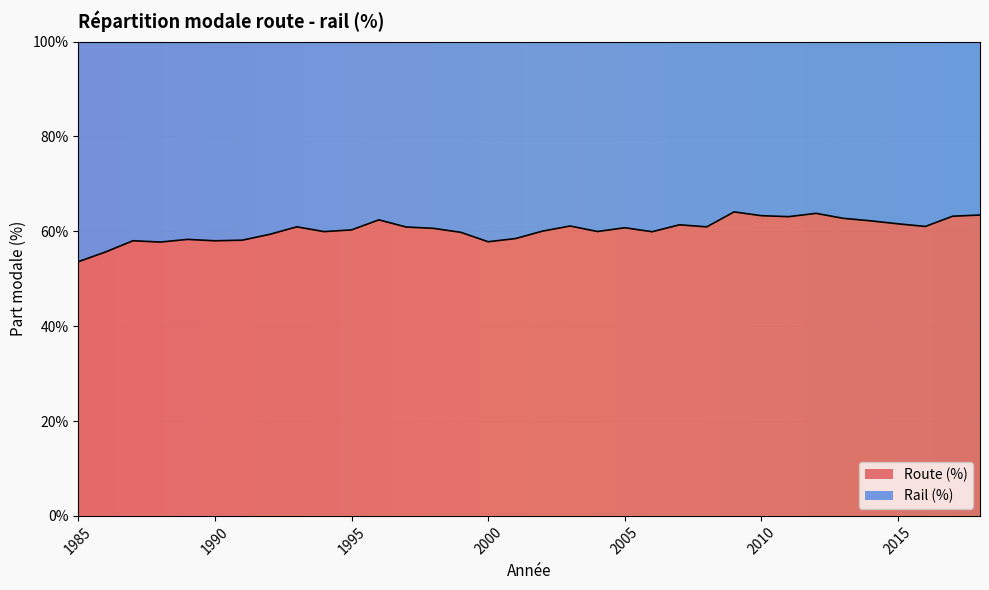

What is the difference between the values at 1986 and 2005?

5.1